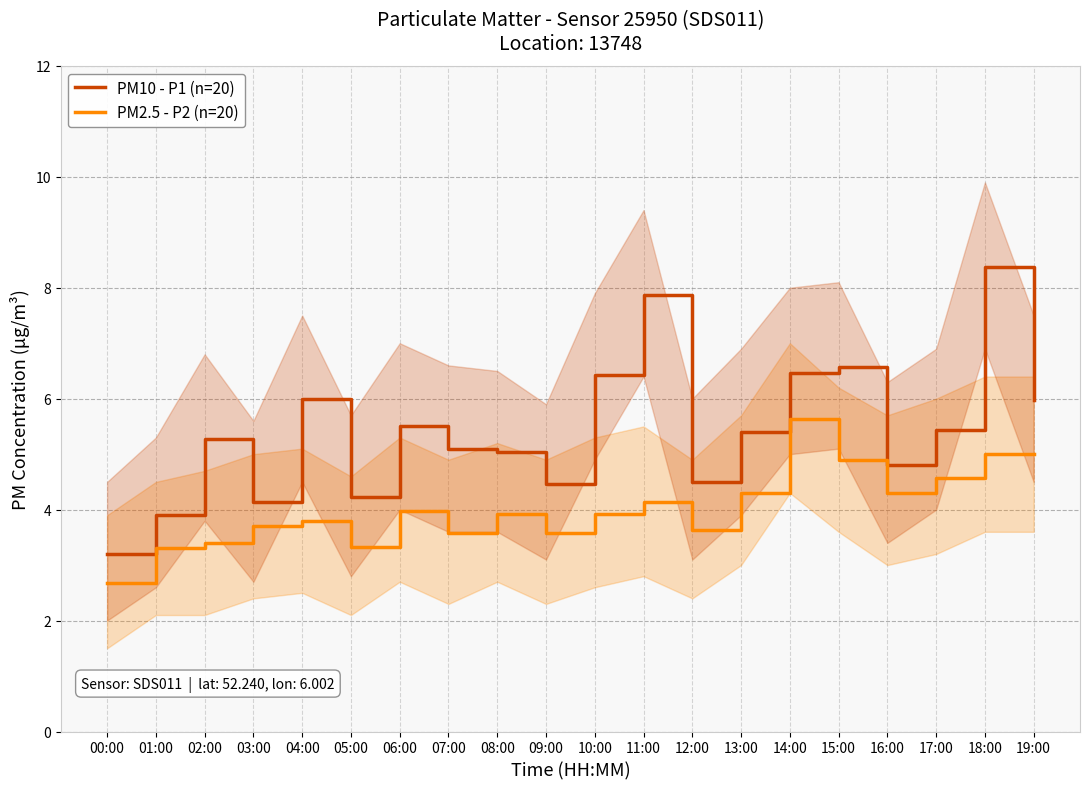

Is it true that PM2.5 - P2 (n=20) equals 5.8 at 16:00?

False